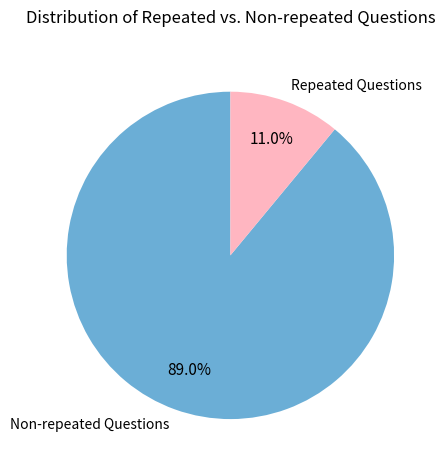

Which category has the smallest portion of the pie?

Repeated Questions